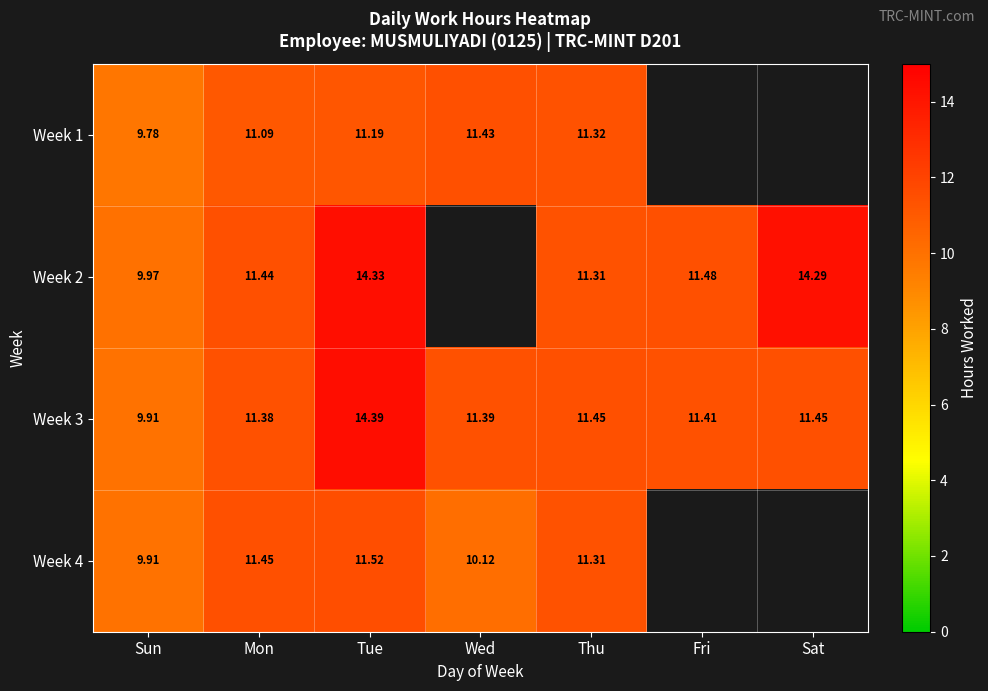

Which has a higher value, Sat or Tue?

Tue